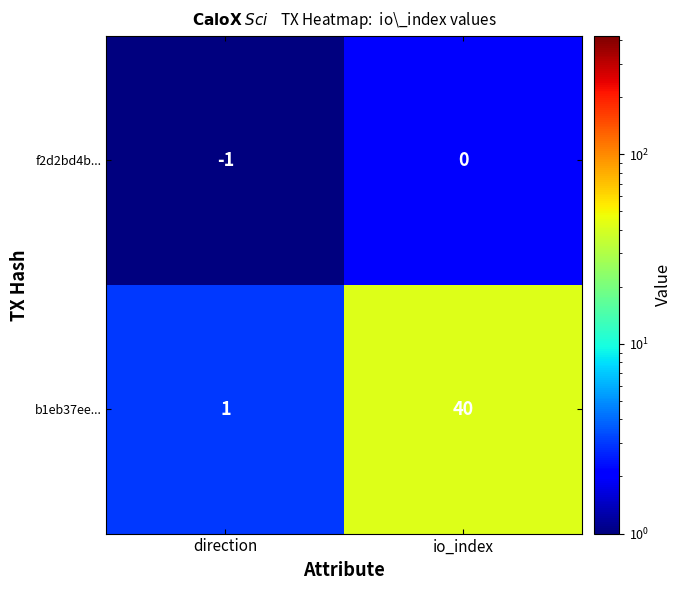

Between direction and io_index, which series saw the biggest shift?

b1eb37ee...